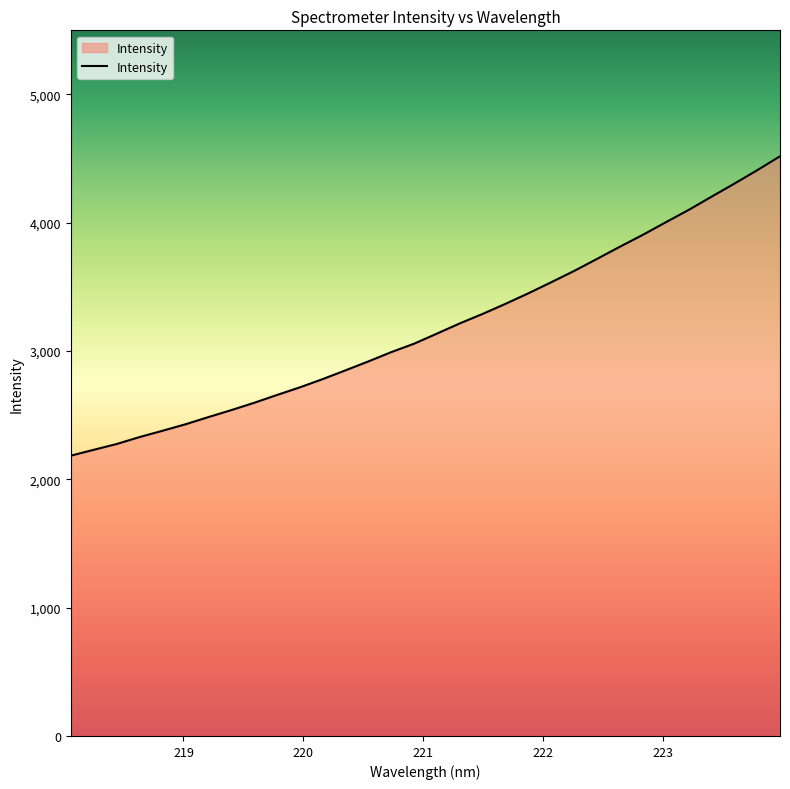

What is the smallest value displayed?

2184.7